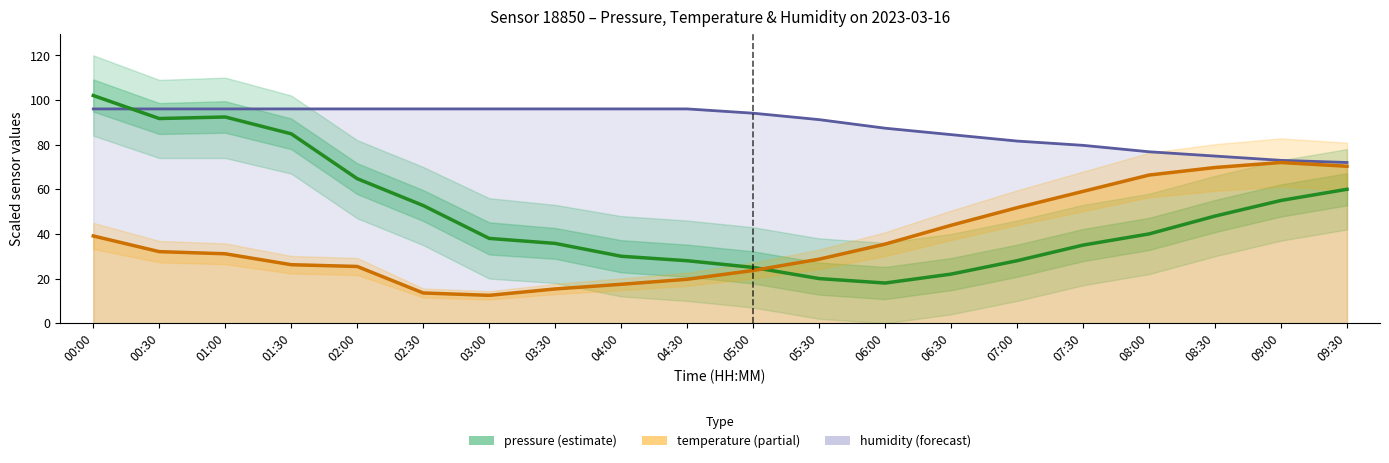

What is the sum of the temperature values at 01:00 and 08:00?

97.5